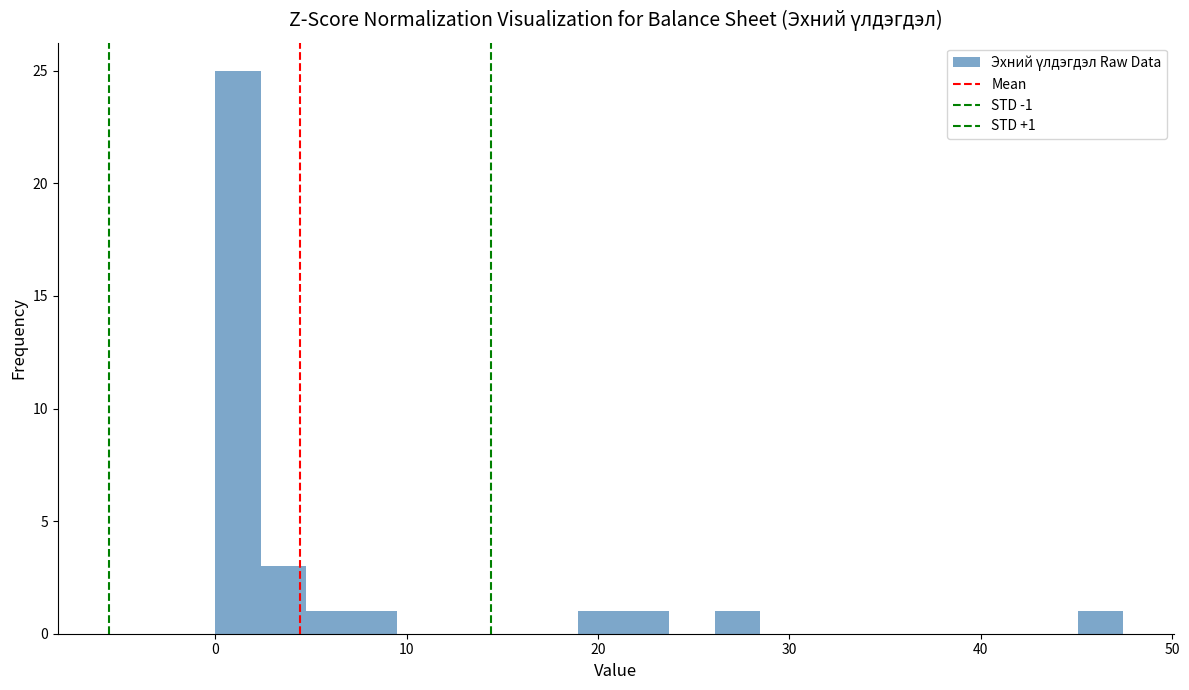

Read against the x-axis, roughly where is the centre of the tallest bar?

1